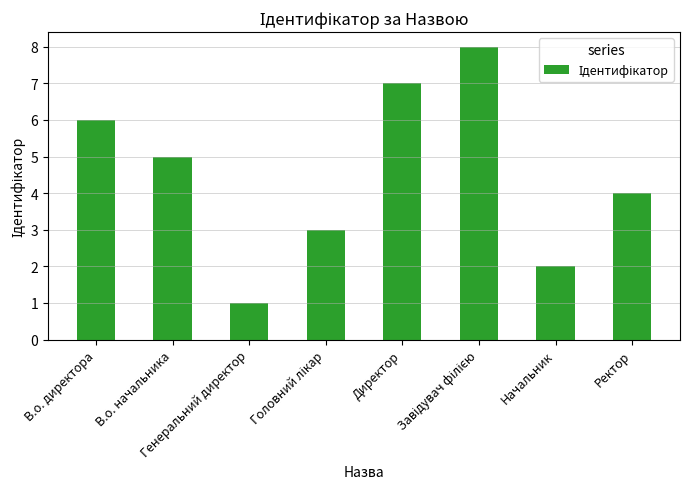

How many data points does each series have?

8